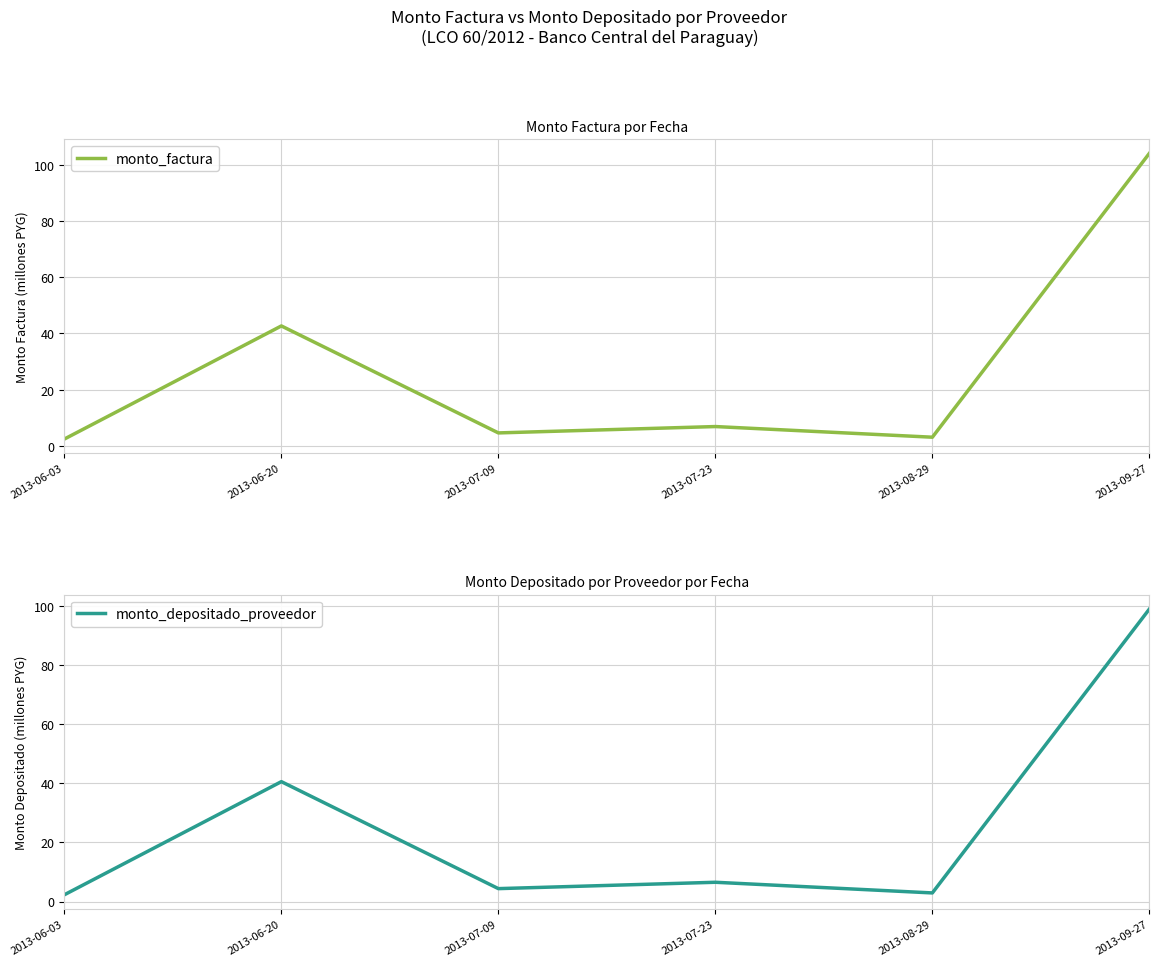

List the series in order of their overall mean, lowest first.

monto_depositado_proveedor, monto_factura